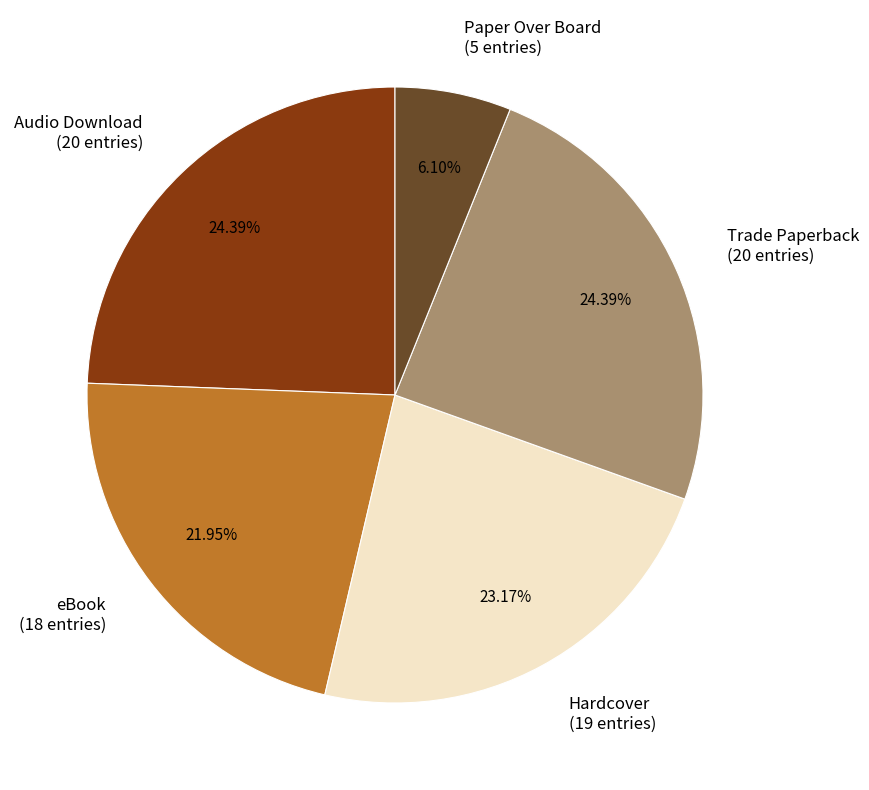

Count the number of slices in the pie.

5